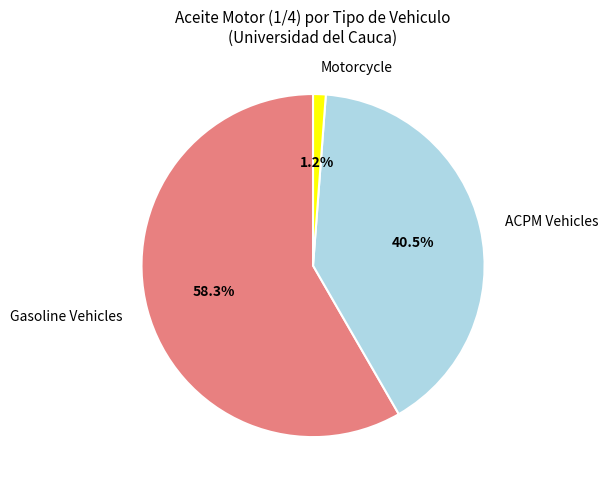

Between Gasoline Vehicles and ACPM Vehicles, which is larger?

Gasoline Vehicles